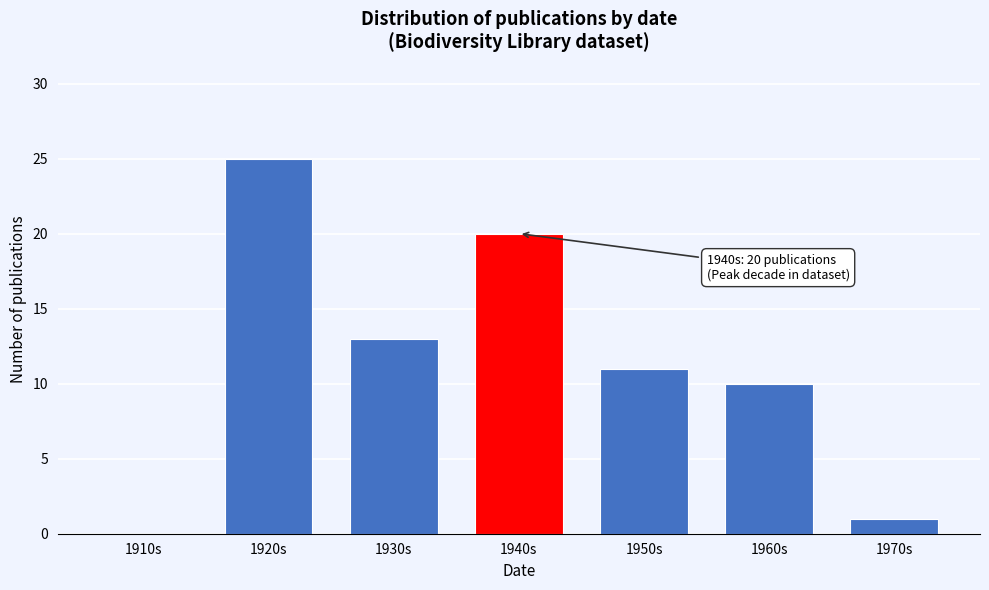

Reading left to right, what are all the values shown in this chart?

1910s=0	1920s=25	1930s=13	1940s=20	1950s=11	1960s=10	1970s=1